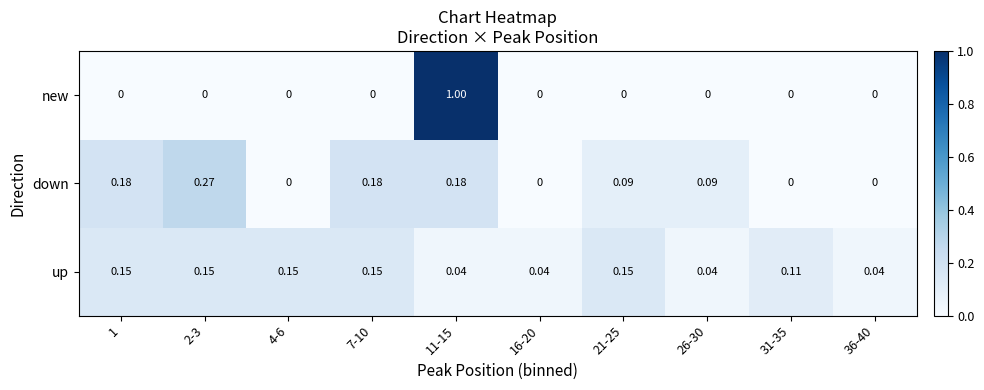

Rank the series by their maximum value, from highest to lowest.

new, down, up